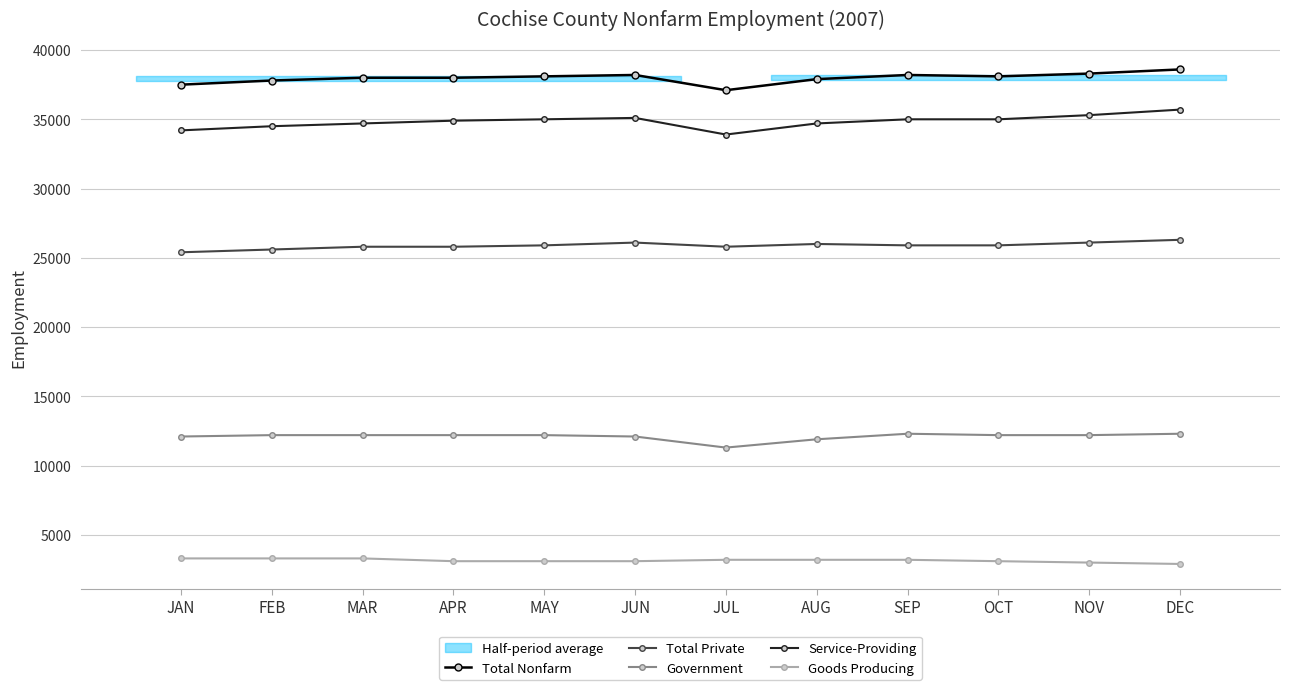

The Goods Producing series shows 4471 at JUN. True or false?

False